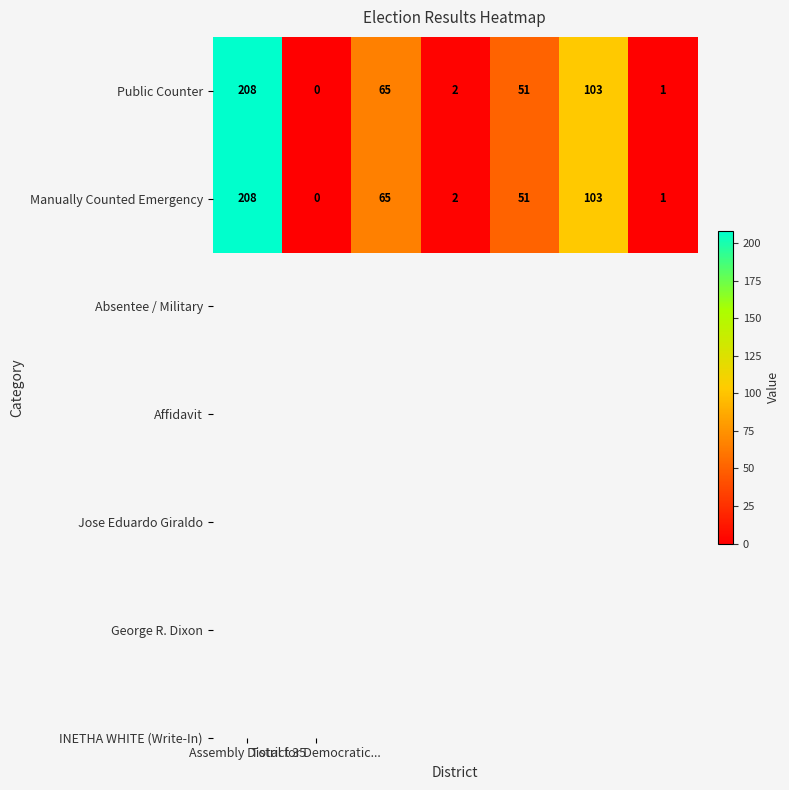

At how many categories does at least one series exceed 146?

1